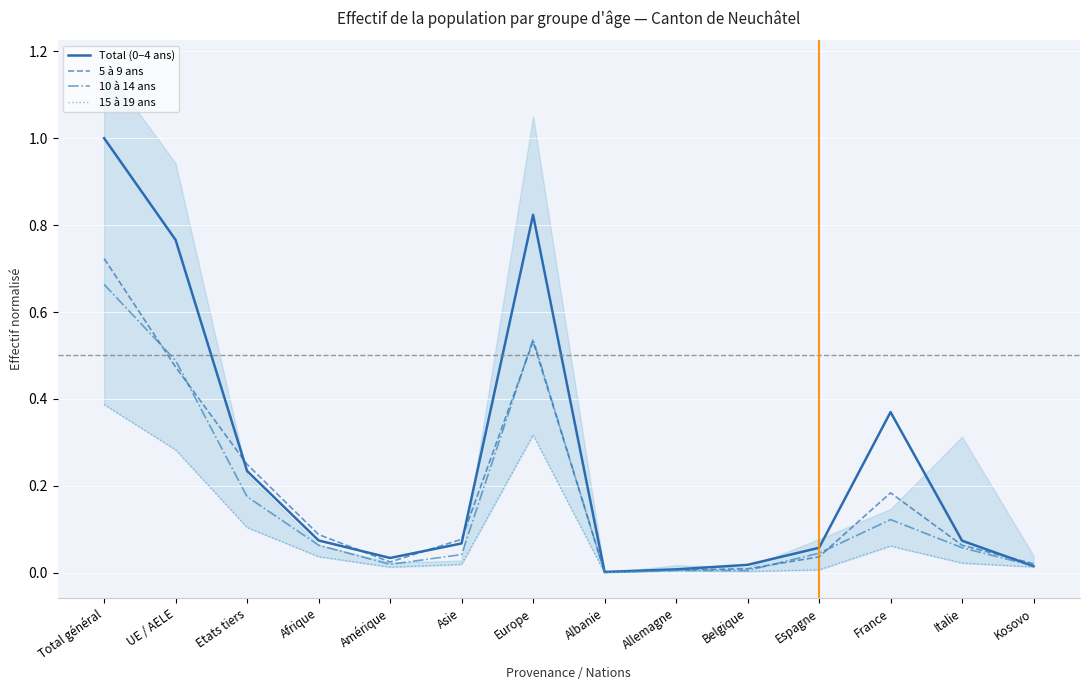

Which series has the widest spread of values?

Total (0–4 ans)